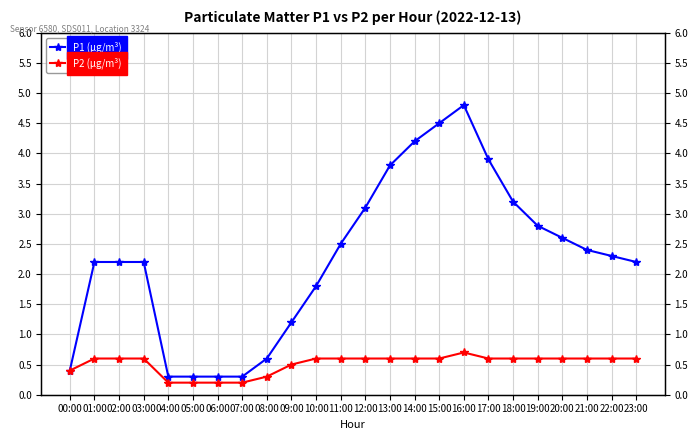

Reading right to left, what are all the values shown in this chart?

P1 (µg/m³): 23:00=2.2	22:00=2.3	21:00=2.4	20:00=2.6	19:00=2.8	18:00=3.2	17:00=3.9	16:00=4.8	15:00=4.5	14:00=4.2	13:00=3.8	12:00=3.1	11:00=2.5	10:00=1.8	09:00=1.2	08:00=0.6	07:00=0.3	06:00=0.3	05:00=0.3	04:00=0.3	03:00=2.2	02:00=2.2	01:00=2.2	00:00=0.4
P2 (µg/m³): 23:00=0.6	22:00=0.6	21:00=0.6	20:00=0.6	19:00=0.6	18:00=0.6	17:00=0.6	16:00=0.7	15:00=0.6	14:00=0.6	13:00=0.6	12:00=0.6	11:00=0.6	10:00=0.6	09:00=0.5	08:00=0.3	07:00=0.2	06:00=0.2	05:00=0.2	04:00=0.2	03:00=0.6	02:00=0.6	01:00=0.6	00:00=0.4